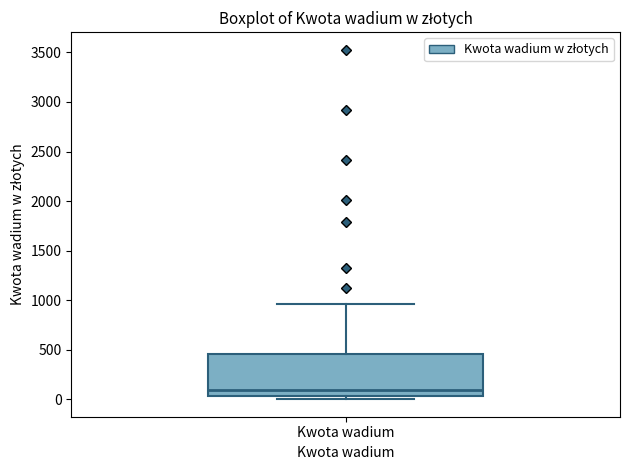

Transcribe this box plot: give where the median line is, the range the box spans, and where the two whiskers end, as read against the y-axis. The values are not printed on the chart, so give them approximately, as read against the axis.

median 100, box 50 to 450, whiskers 0 to 950